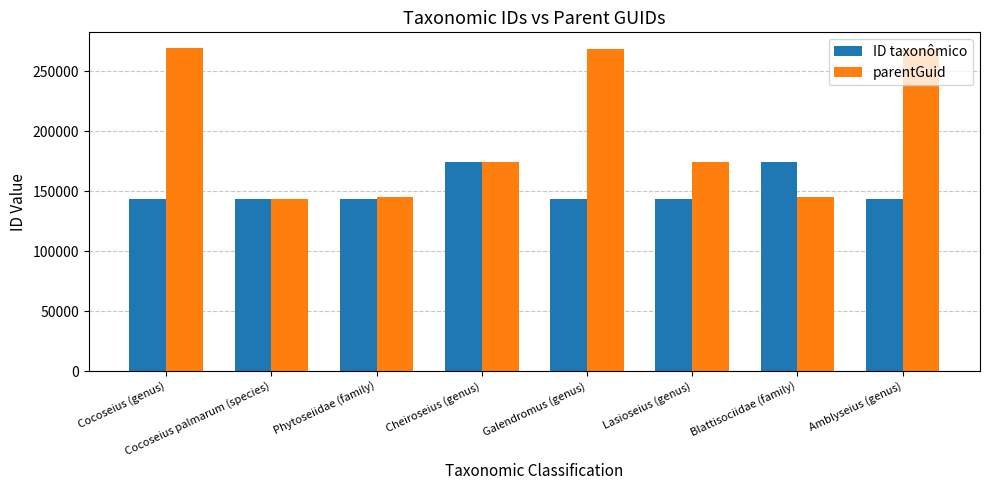

At how many categories does at least one series exceed 238006?

3